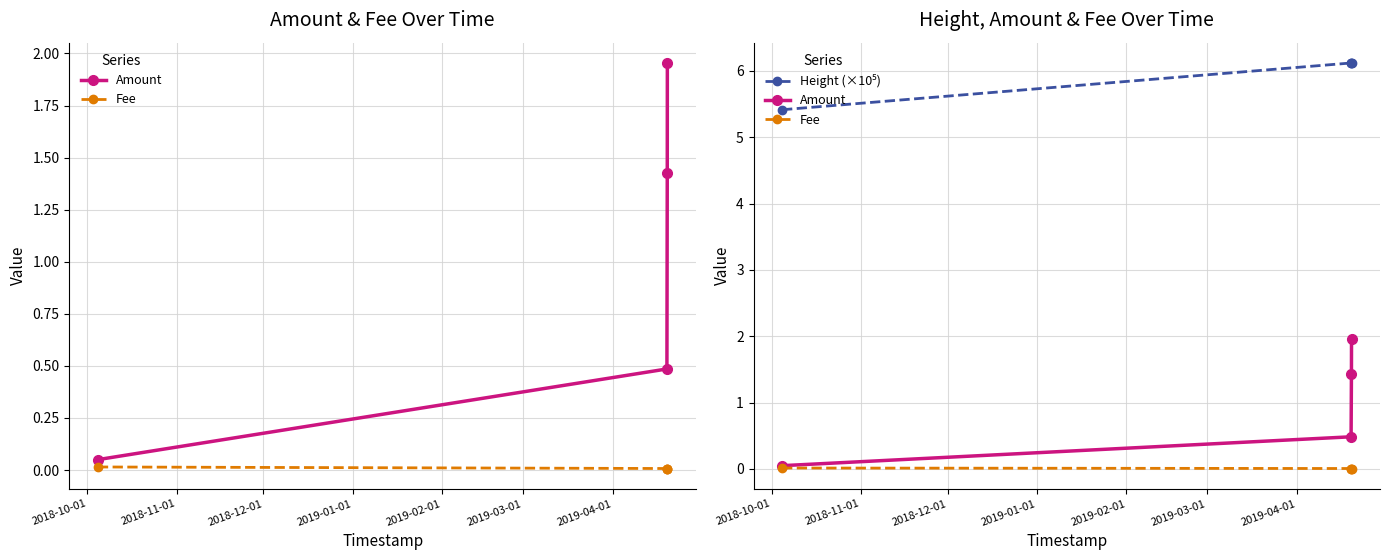

What is the minimum value for Height (×10⁵)?

5.4